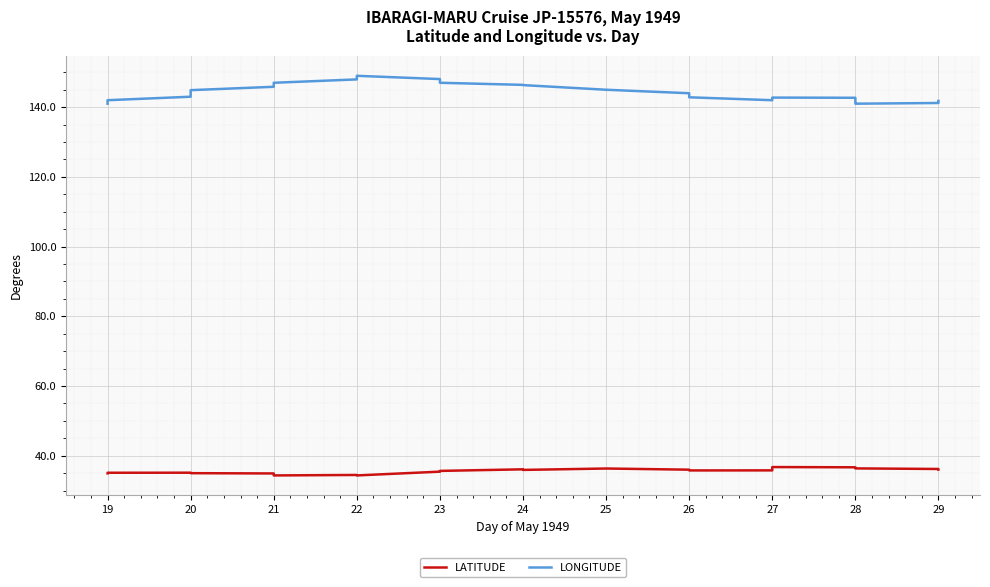

How many data points in LATITUDE are above 35?

18